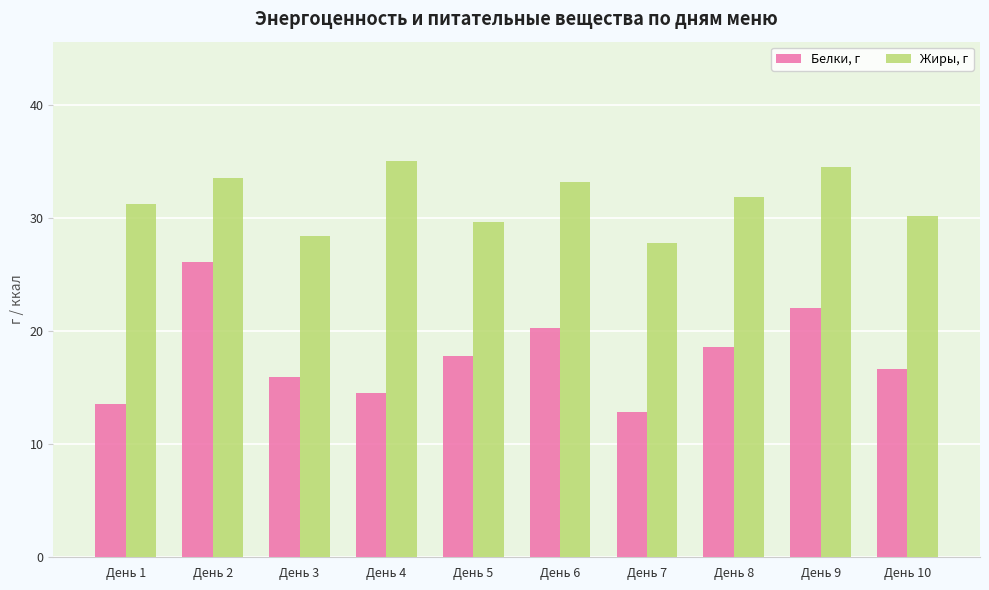

Reading left to right, extract all data points from this chart.

Белки, г: День 1=13.5	День 2=26.1	День 3=16.0	День 4=14.5	День 5=17.8	День 6=20.3	День 7=12.9	День 8=18.6	День 9=22.1	День 10=16.7
Жиры, г: День 1=31.3	День 2=33.6	День 3=28.4	День 4=35.1	День 5=29.7	День 6=33.2	День 7=27.8	День 8=31.9	День 9=34.5	День 10=30.2